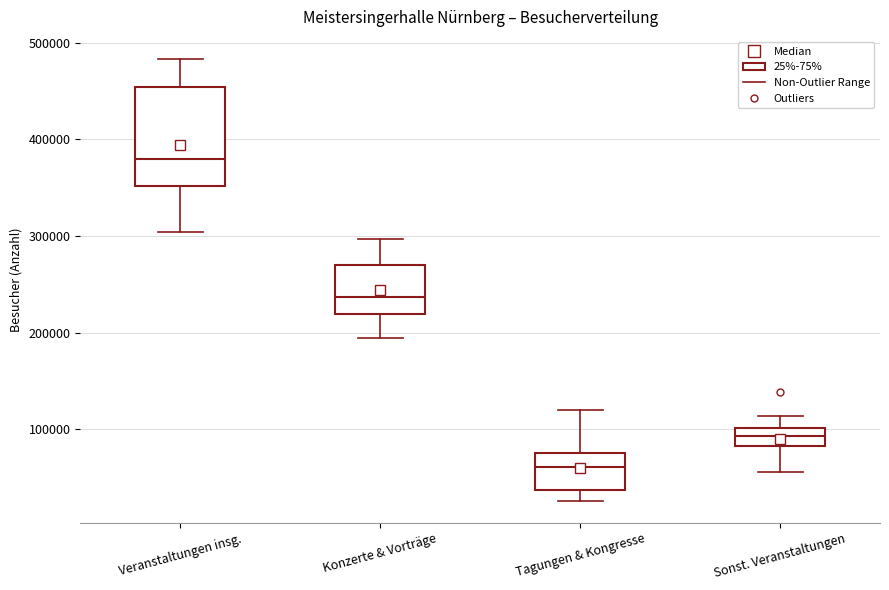

Reading left to right, read every box against the y-axis: the position of its median line, the range the box covers, and the ends of its whiskers. The values are not printed on the chart, so give them approximately, as read against the axis.

Veranstaltungen insg.: median 380000, box 350000 to 450000, whiskers 300000 to 480000
Konzerte & Vorträge: median 240000, box 220000 to 270000, whiskers 190000 to 300000
Tagungen & Kongresse: median 60000, box 40000 to 80000, whiskers 30000 to 120000
Sonst. Veranstaltungen: median 90000, box 80000 to 100000, whiskers 60000 to 110000